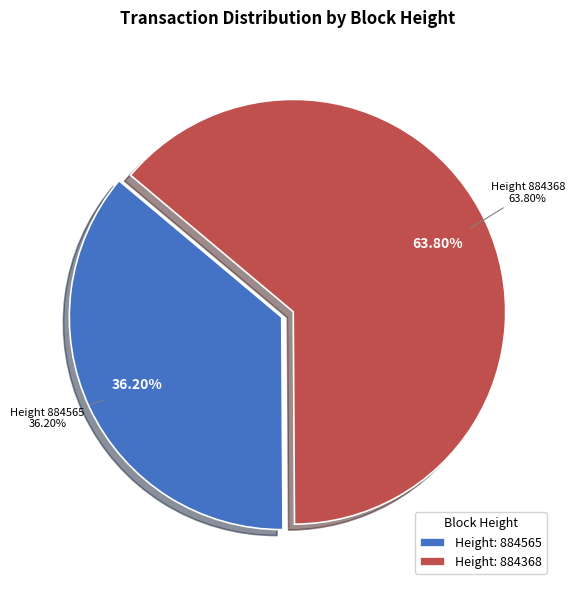

To the nearest percent, what is the combined percentage of 884368 and 884565?

100%